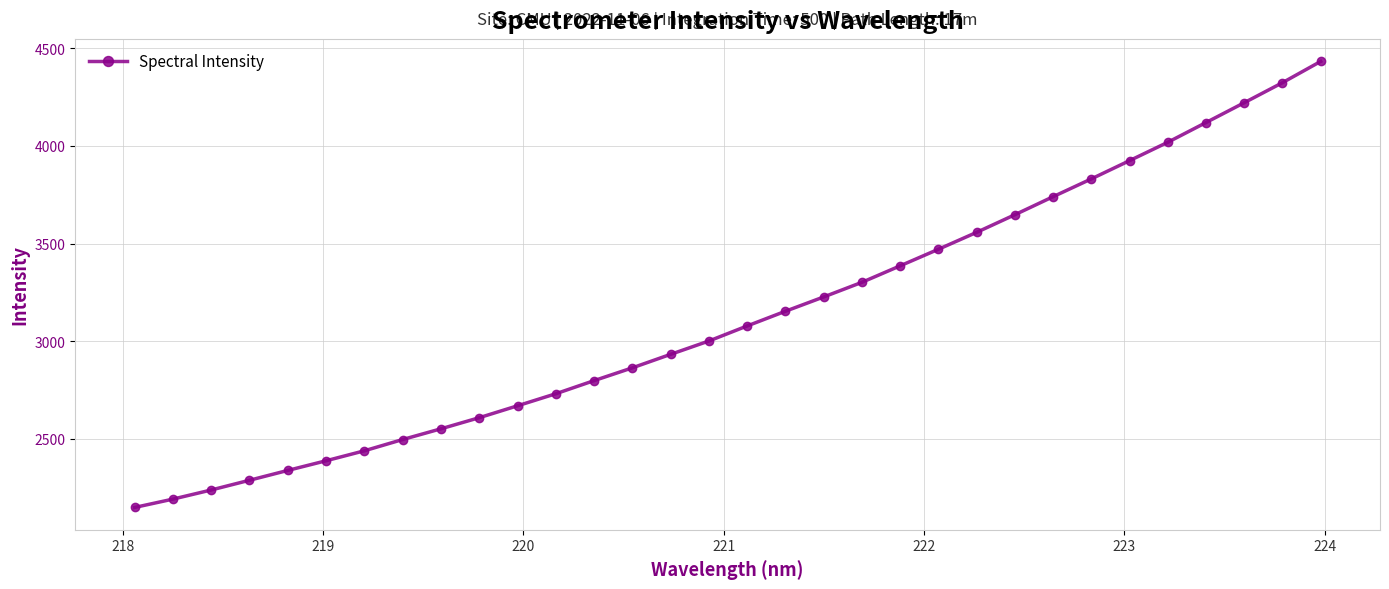

How many data points are above 3078?

16